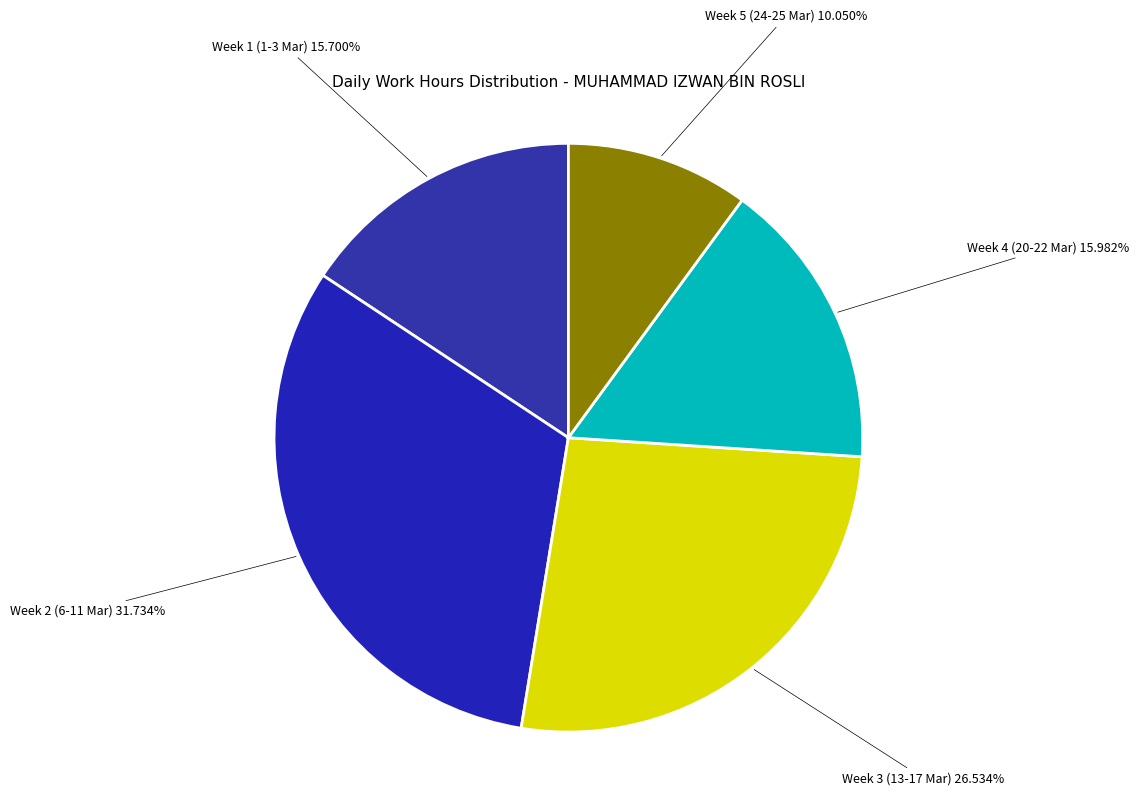

Is there any slice that represents more than half of the pie?

No